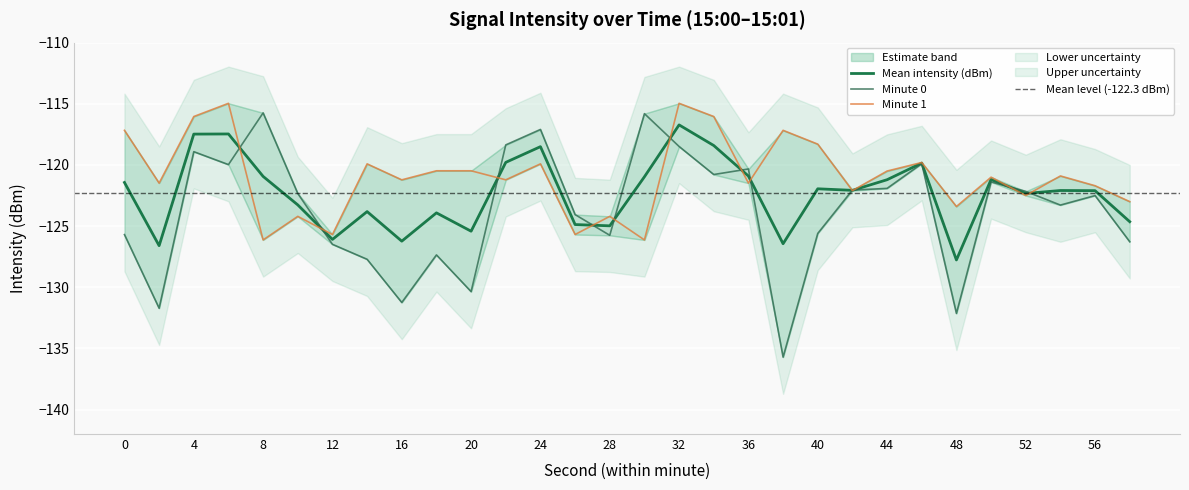

Which category has the lowest value in the Mean intensity (dBm) series?

48